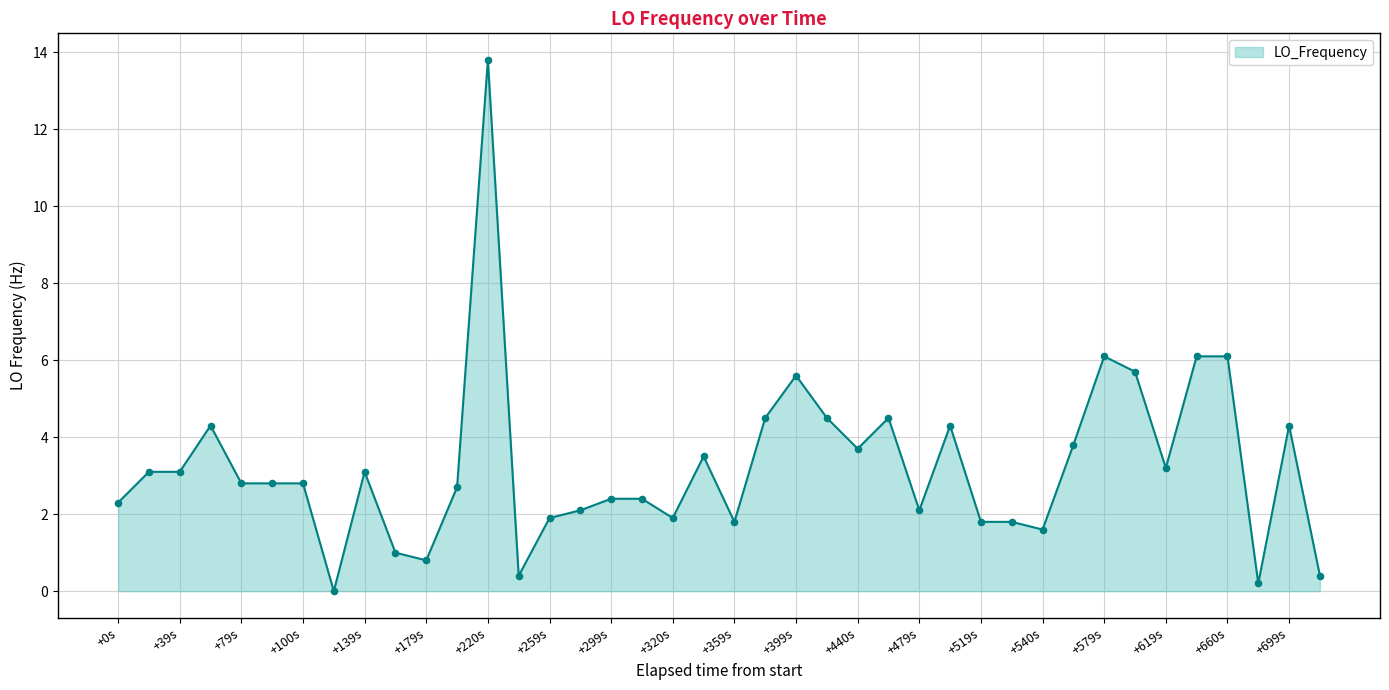

What is the difference between the maximum and minimum values?

13.8